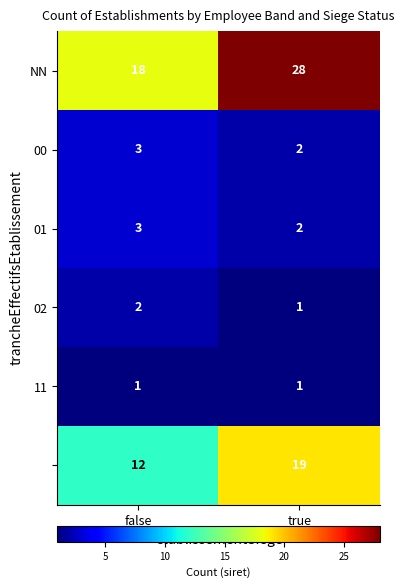

At which category is the sum across all series the highest?

true